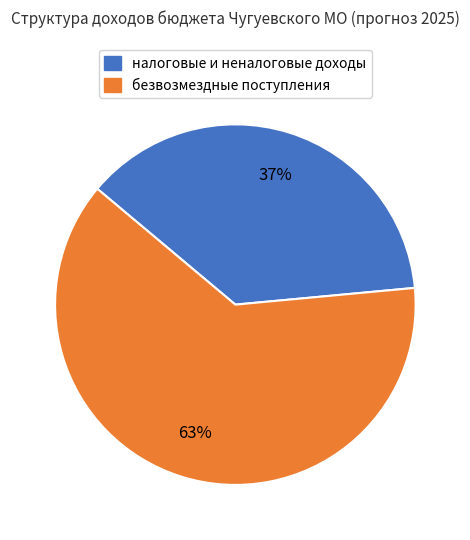

To the nearest percent, what percentage of the pie is безвозмездные поступления?

63%